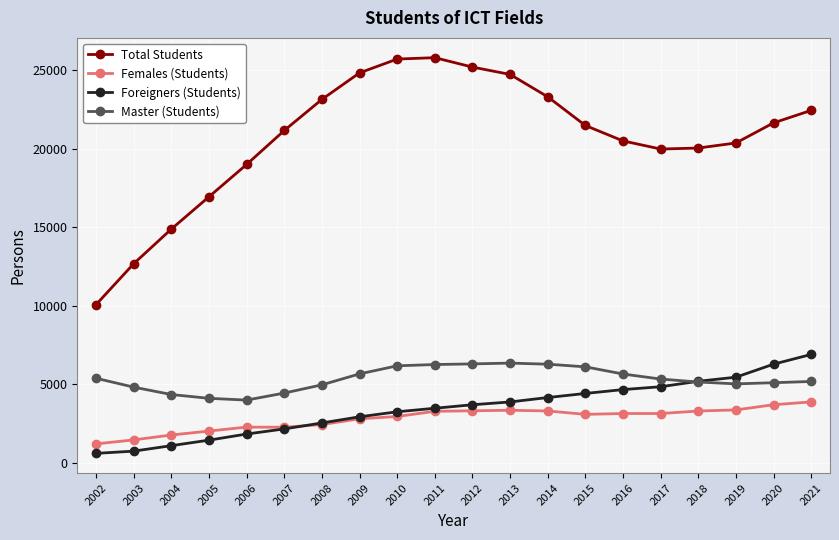

How many lines are shown in the chart?

4